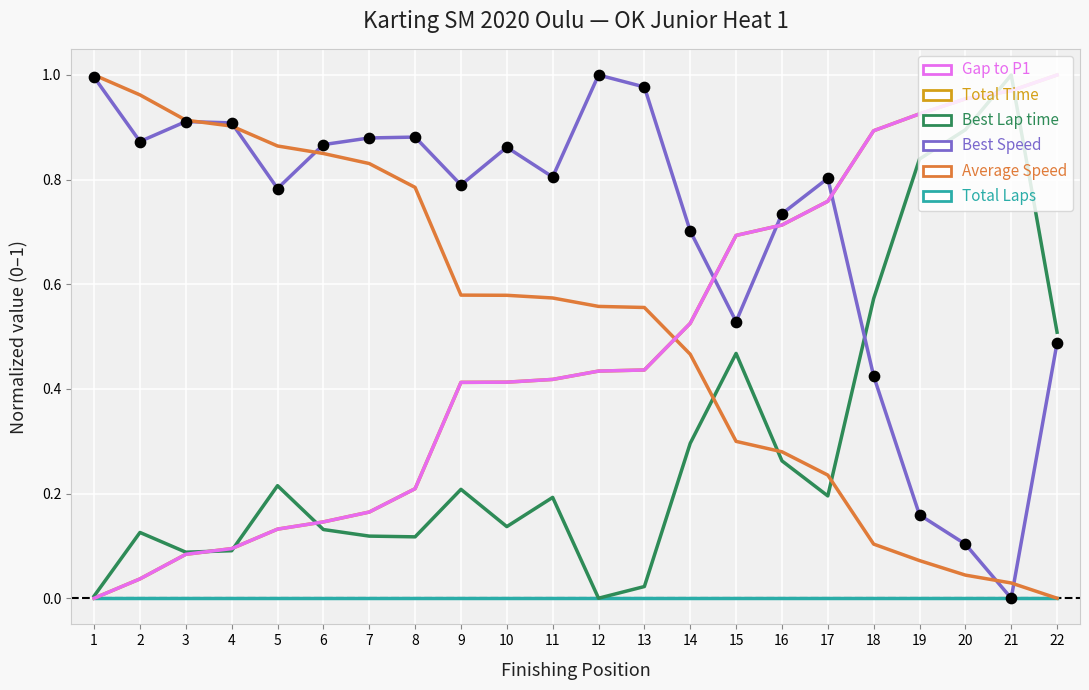

Is the value of Average Speed at 22 greater than the value of Total Laps at 8?

No